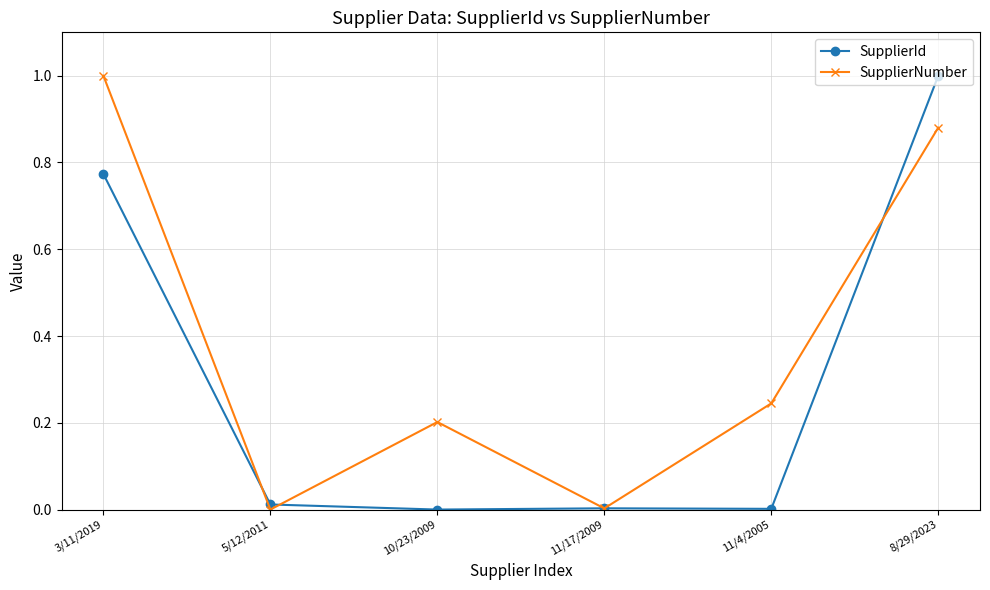

How many distinct data groups are displayed?

2